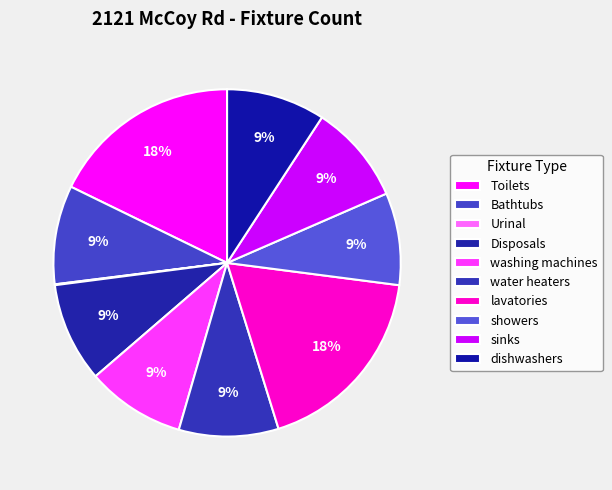

Which category has the smallest portion of the pie?

Urinal